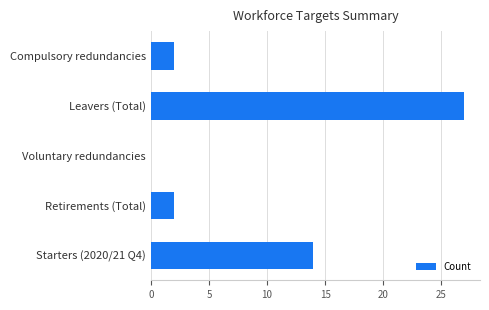

Count the number of data series in this chart.

1